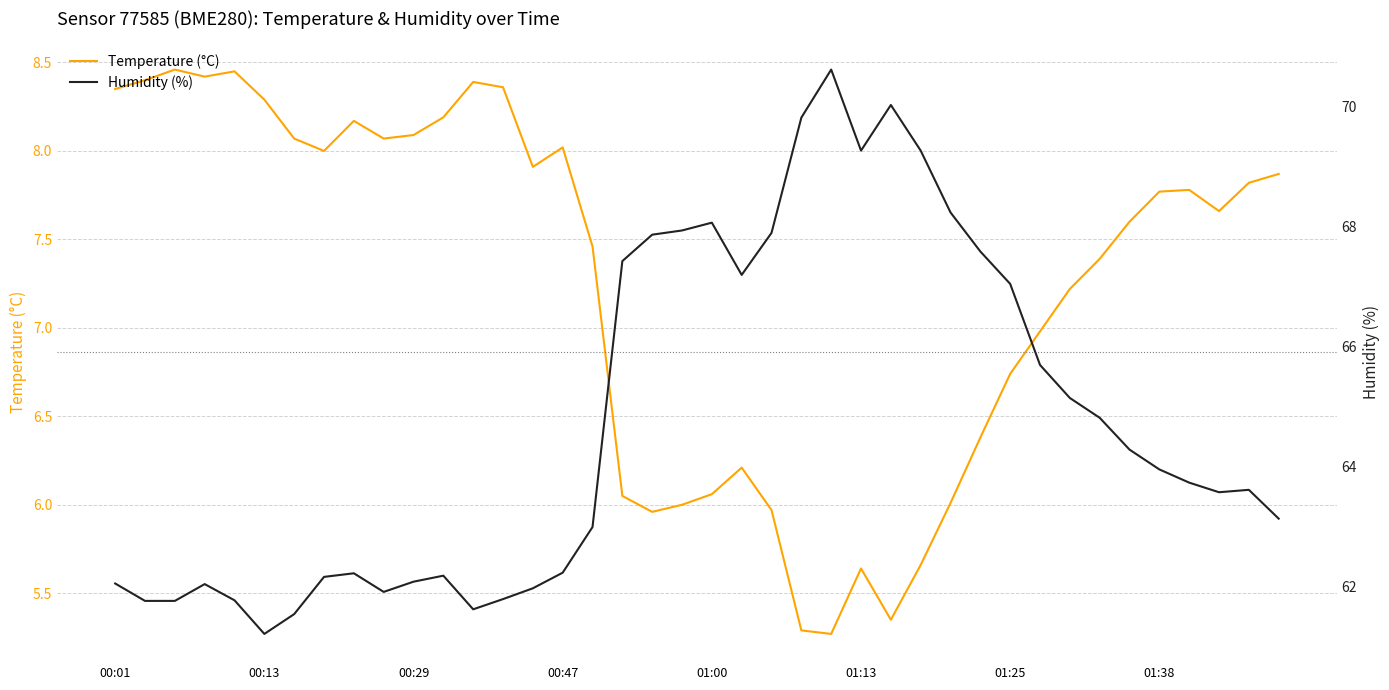

What position from the left is 18?

19